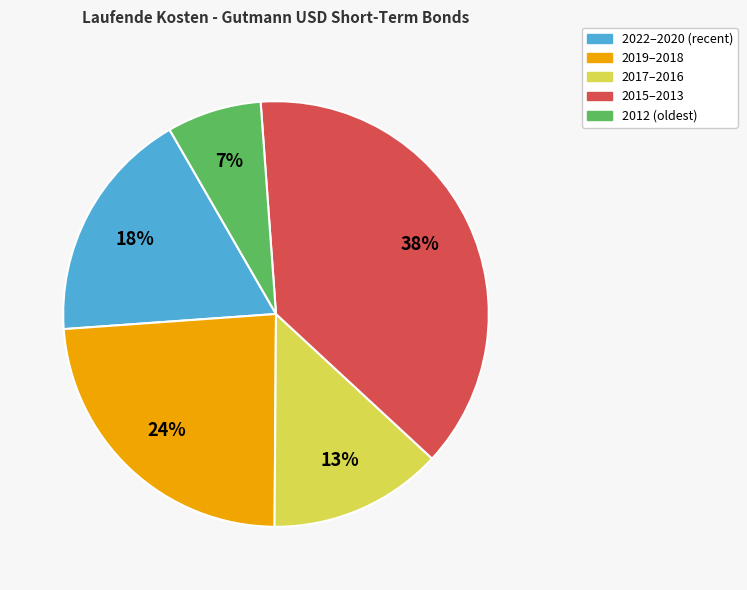

Is there any slice that represents more than half of the pie?

No